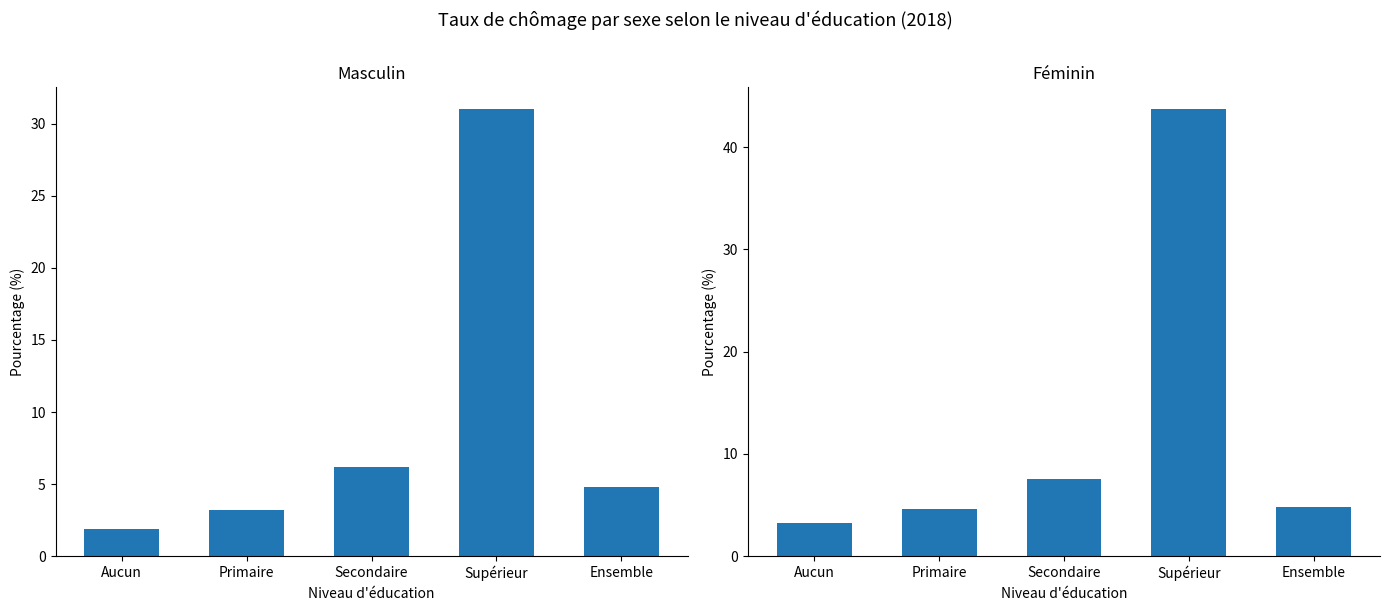

Where does the Masculin series first go above 4?

Secondaire